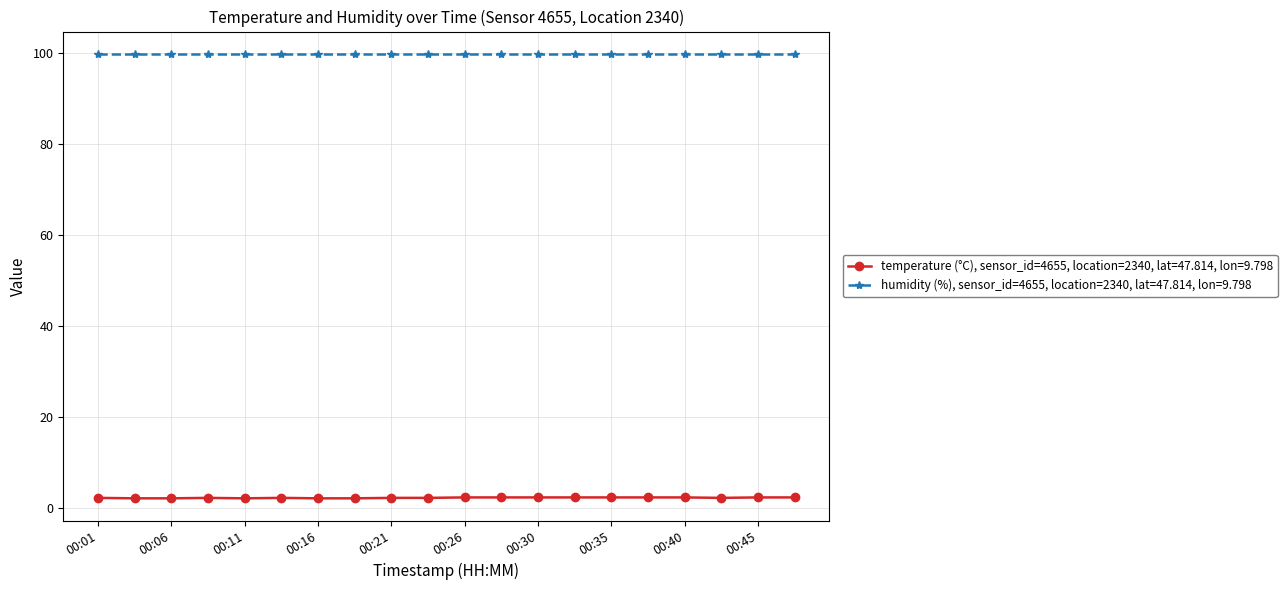

Which series has the largest range (max minus min)?

temperature (°C), sensor_id=4655, location=2340, lat=47.814, lon=9.798